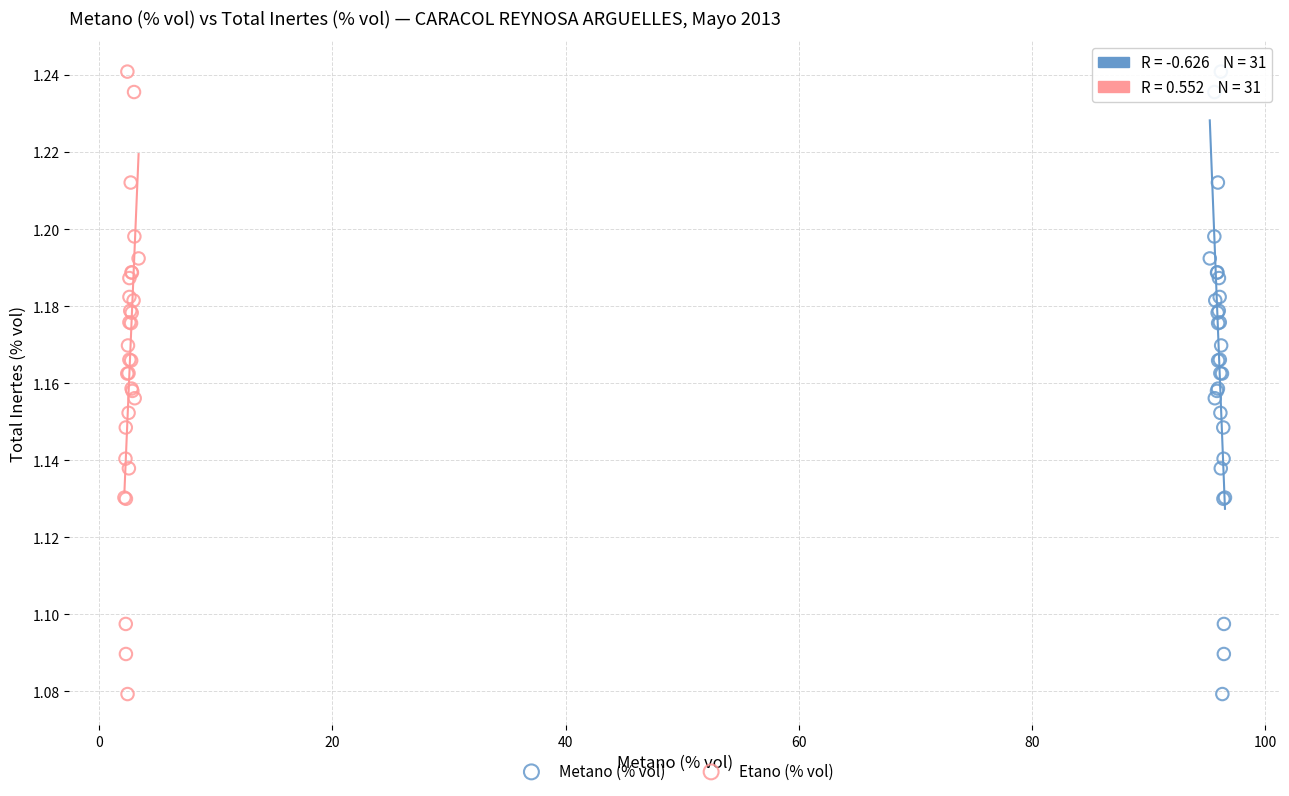

What are all the series names shown in the legend?

Metano (% vol), Etano (% vol)